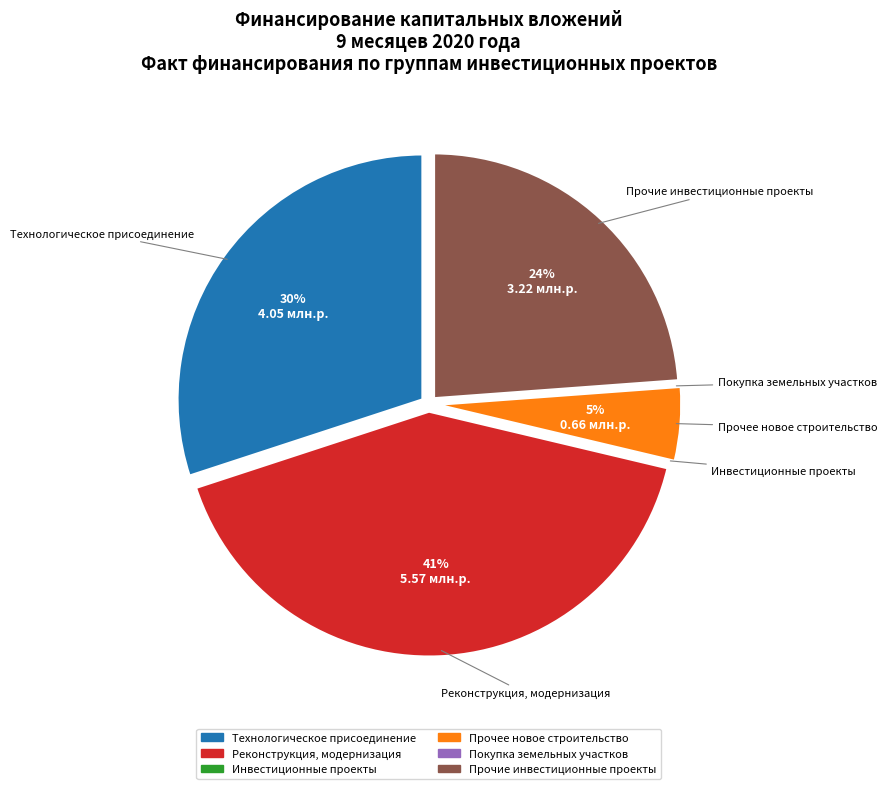

What percentage is the Технологическое присоединение slice, to the nearest percent?

30%